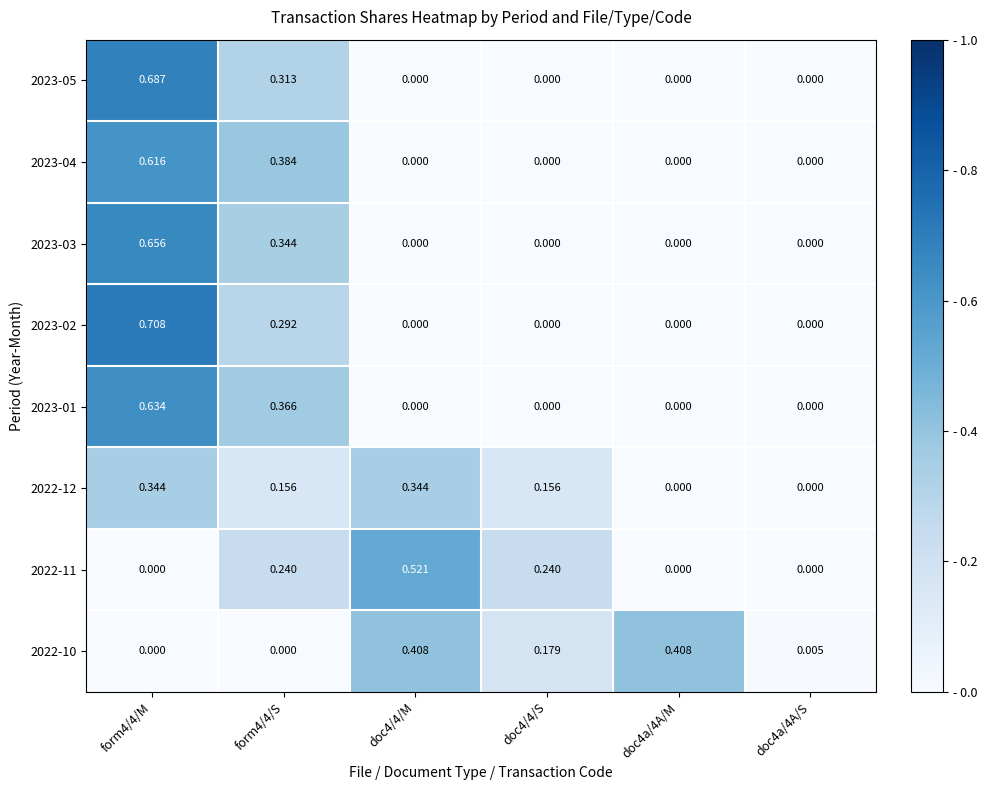

How many data points in 2022-11 are above 0?

3